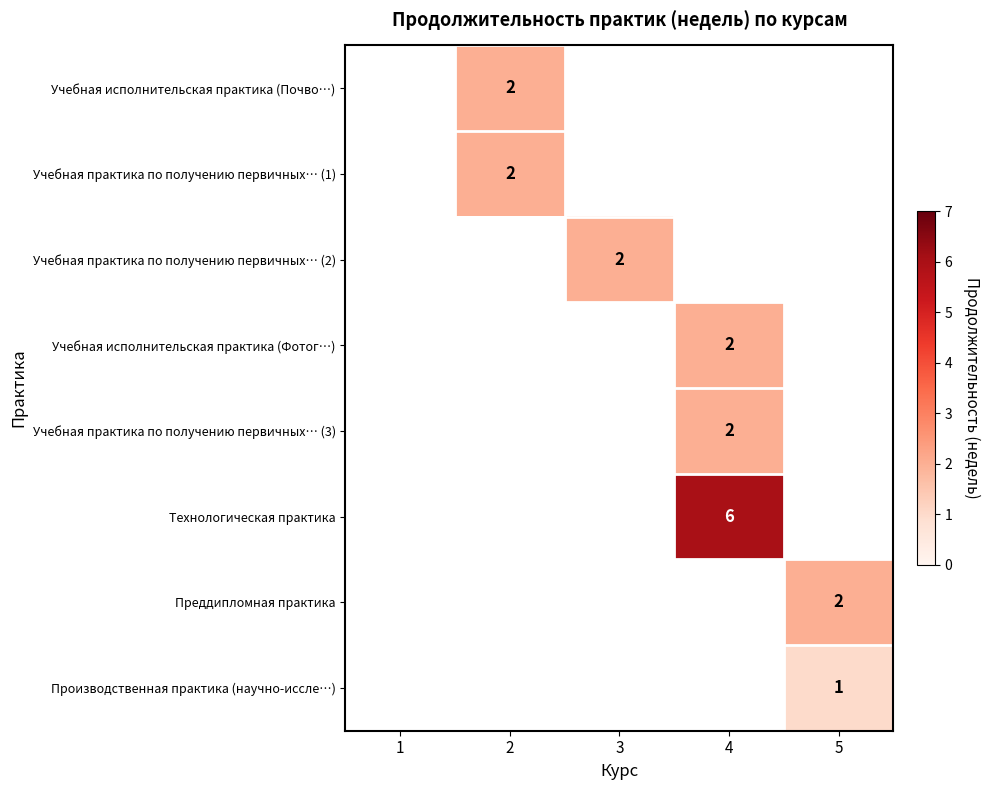

True or false: Учебная практика по получению первичных… (3) has a value of 1 at 4.

False